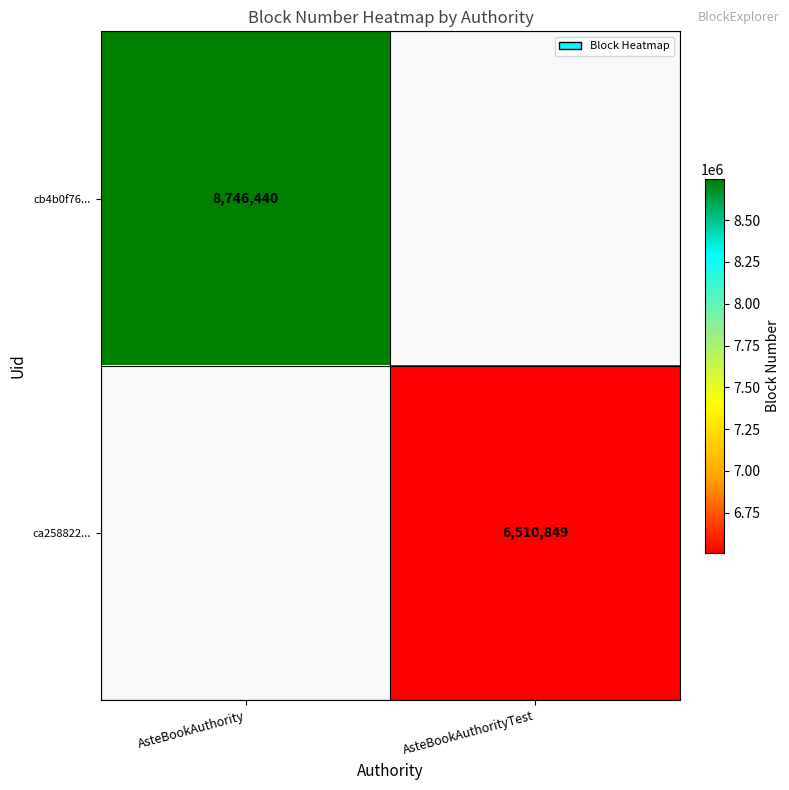

True or false: ca258822... has a value of 6510849 at AsteBookAuthorityTest.

True